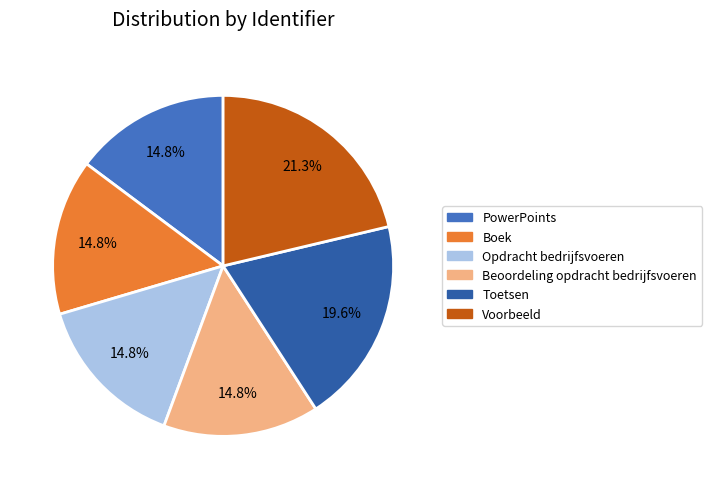

Approximately how many times larger is the value at PowerPoints compared to Toetsen?

0.8